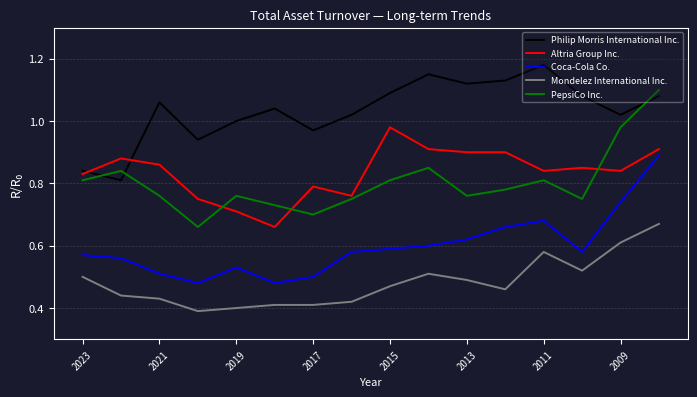

What are all the series names shown in the legend?

Philip Morris International Inc., Altria Group Inc., Coca-Cola Co., Mondelez International Inc., PepsiCo Inc.